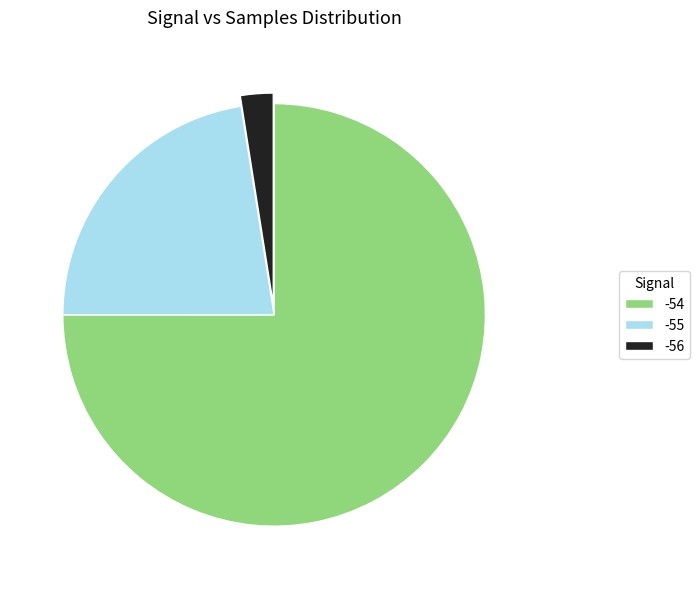

Which slice is the largest?

-54